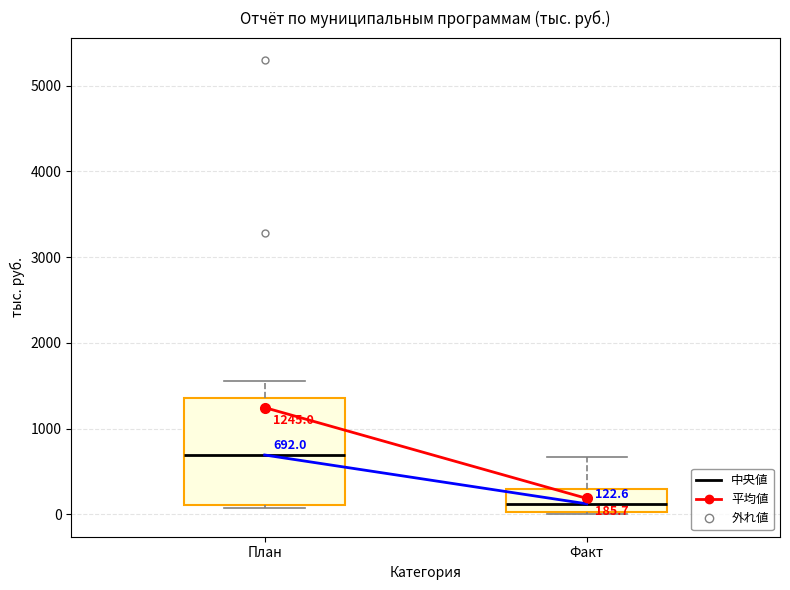

Which box's median line is the lowest?

Факт